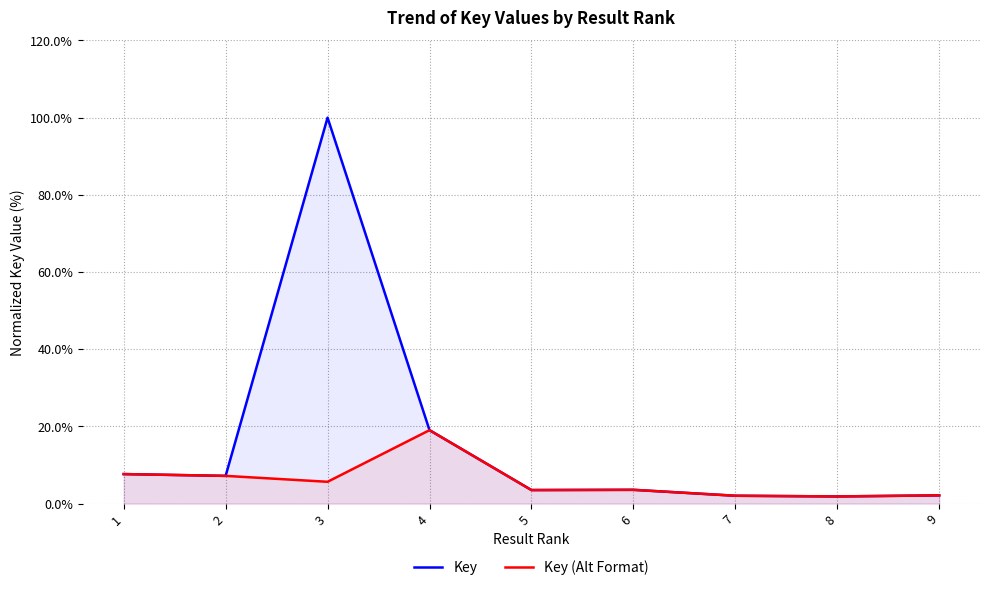

What are all the series names shown in the legend?

Key, Key (Alt Format)